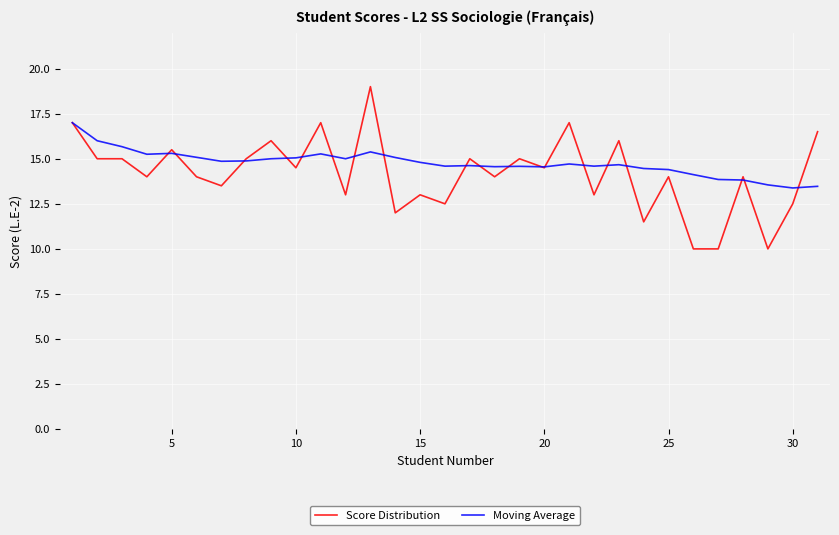

How many categories are shown in the chart?

31